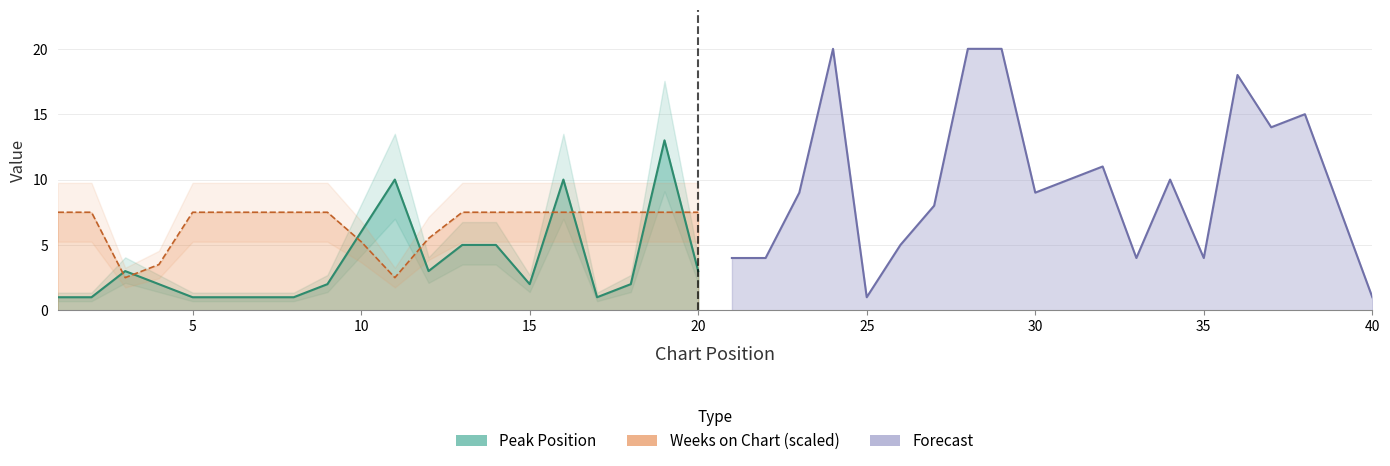

Is the value of Peak Position at 4 greater than the value of Weeks on Chart at 25?

No